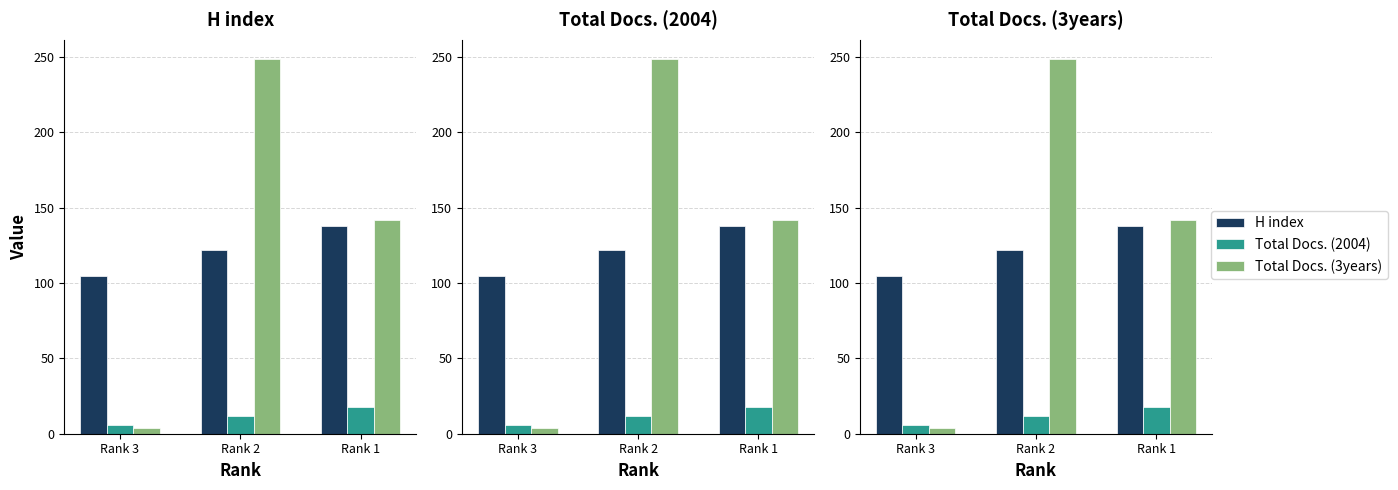

What is the difference between the second highest and minimum values in the Total Docs. (2004) series?

6